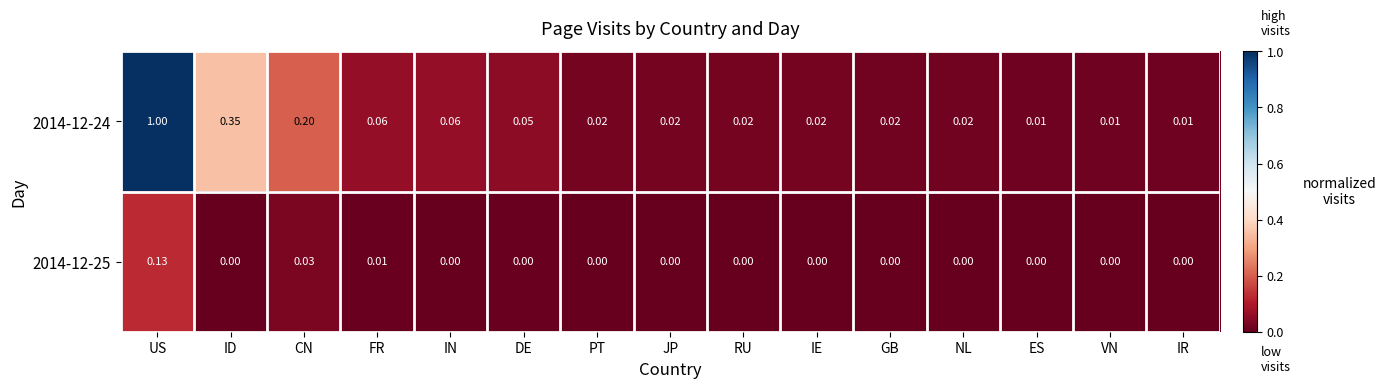

At which category is the sum across all series the highest?

US